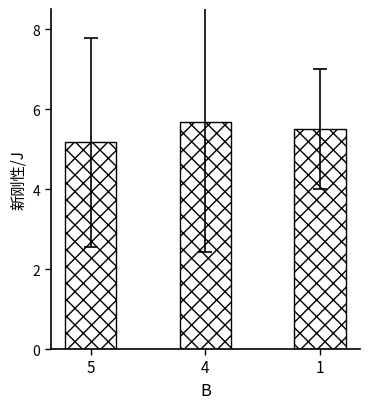

What is the value of the 2nd bar from the left?

5.7